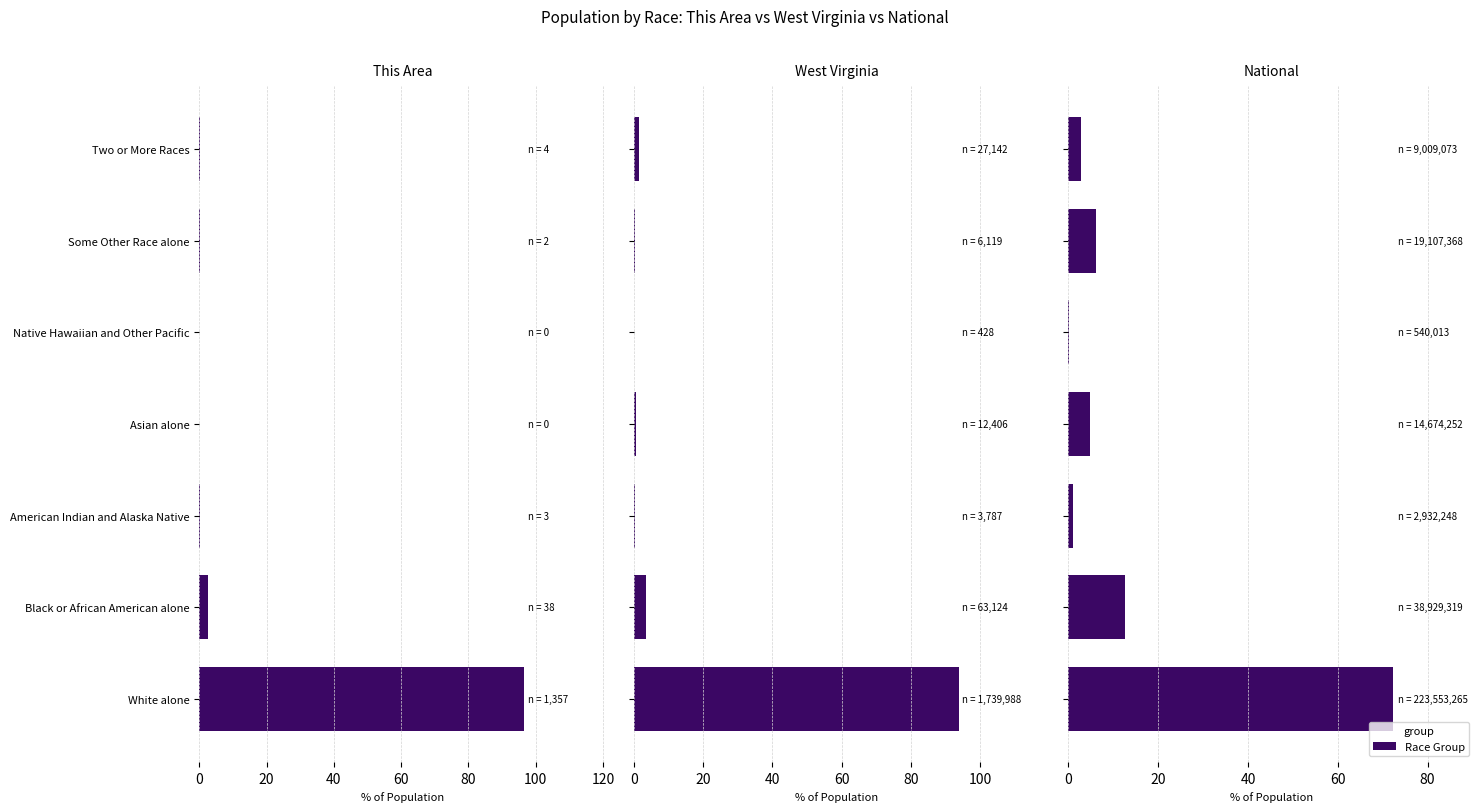

Is the value of This Area at Asian alone greater than the value of West Virginia at Black or African American alone?

No